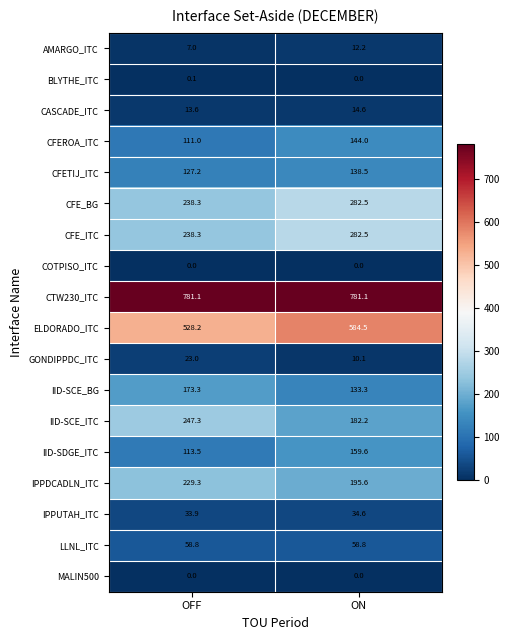

What is the average value of the CFEROA_ITC series?

127.5